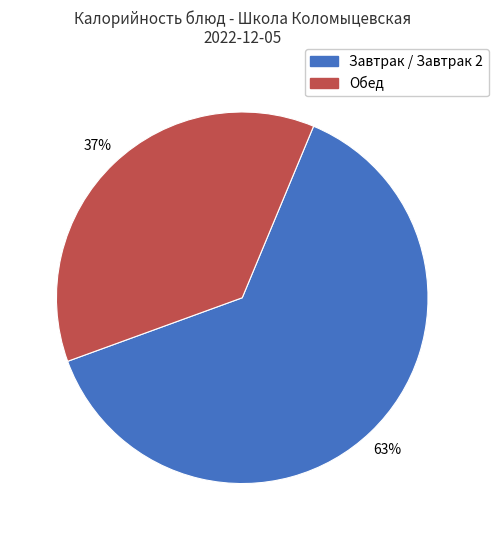

Which has a higher value, Завтрак / Завтрак 2 or Обед?

Завтрак / Завтрак 2